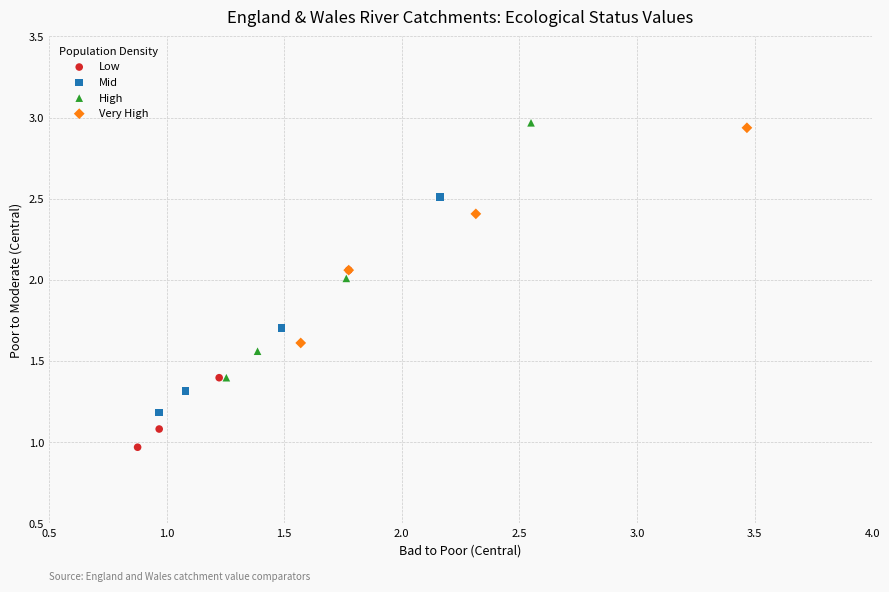

Which series contains the lowest Y value?

Low